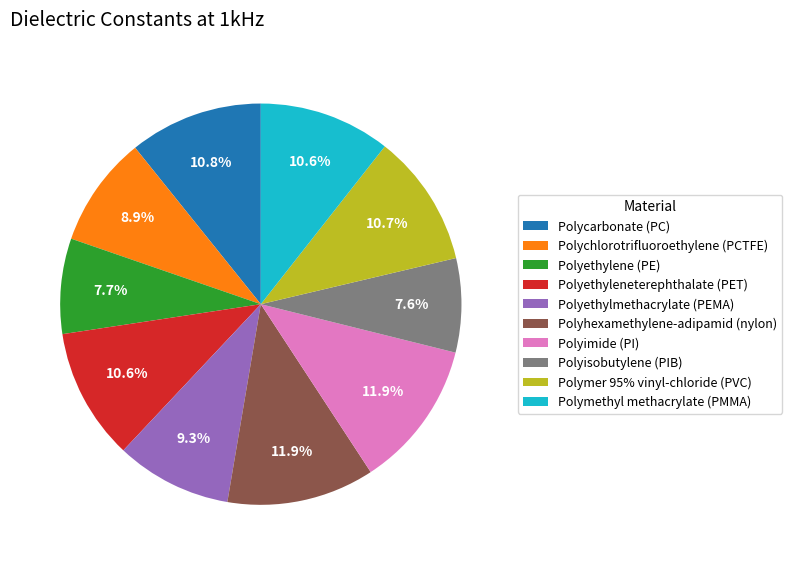

How much of the chart is everything except Polyethylene (PE)?

92.3%